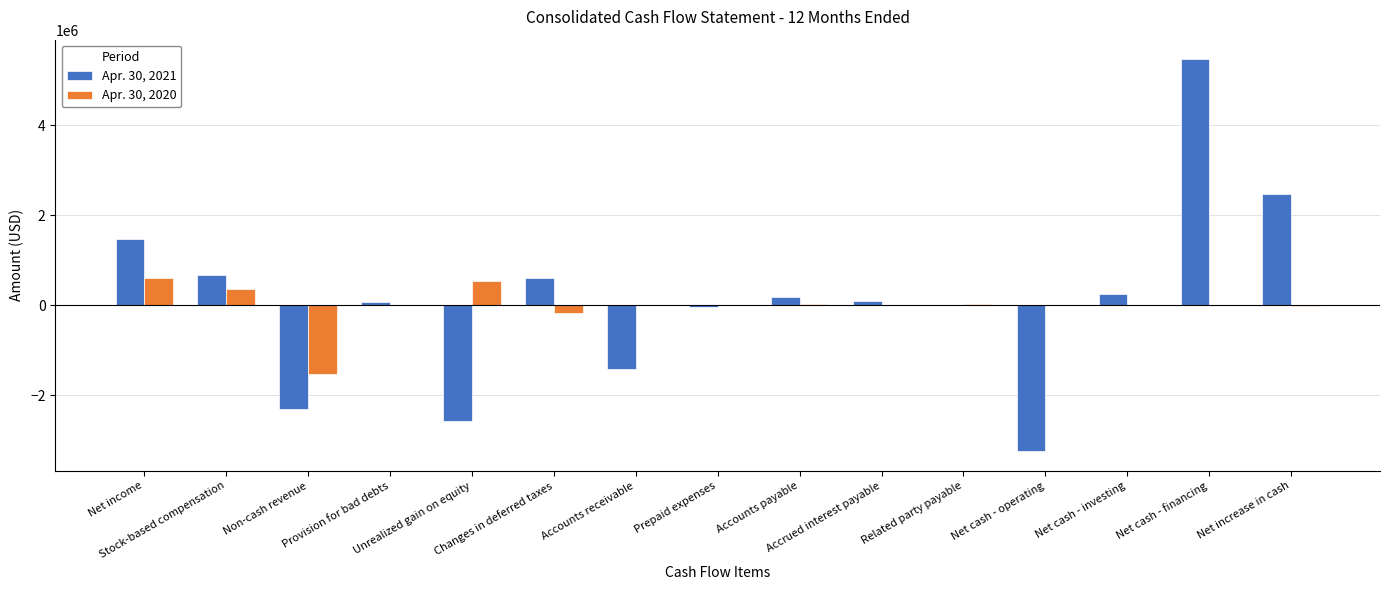

How many groups of bars are there?

15